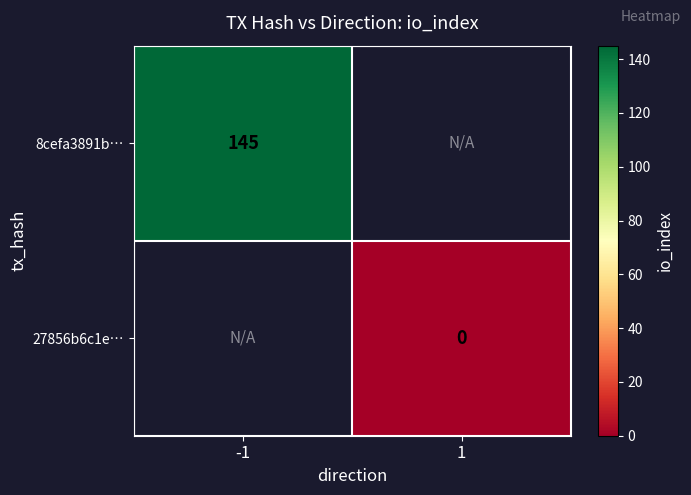

Is it true that 27856b6c1e… equals 0.0 at 1?

True